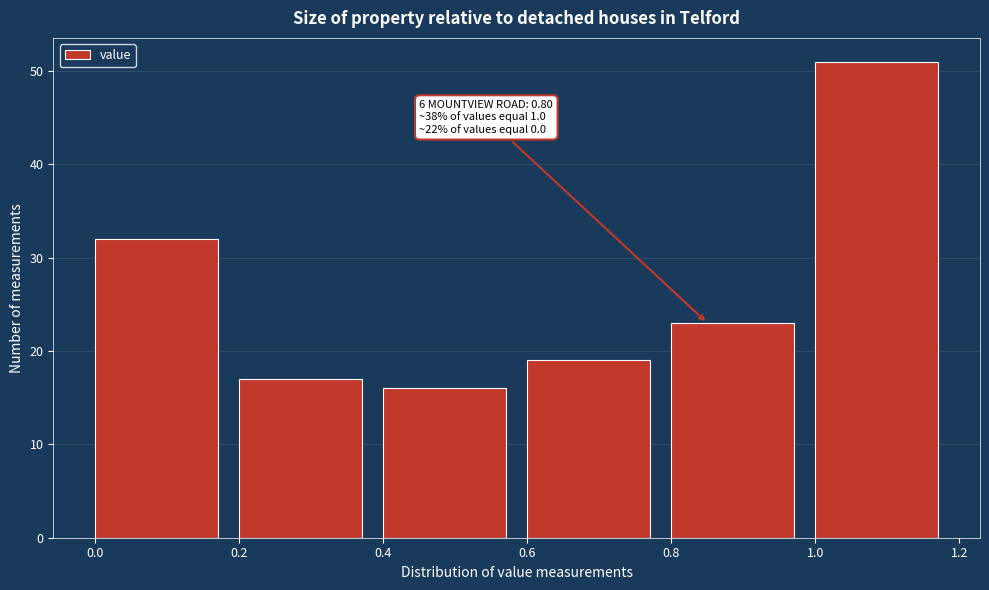

Over which range of the x-axis is the bar tallest?

1.0 to 1.2